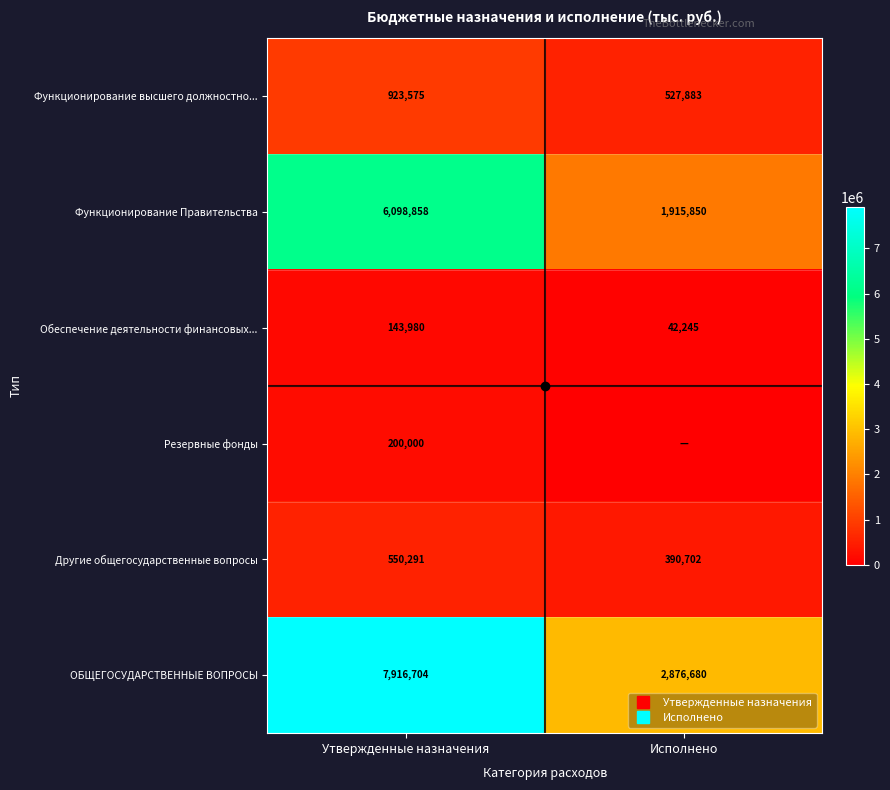

What is the sum of the Резервные фонды values at Утвержденные назначения and Исполнено?

200000.0